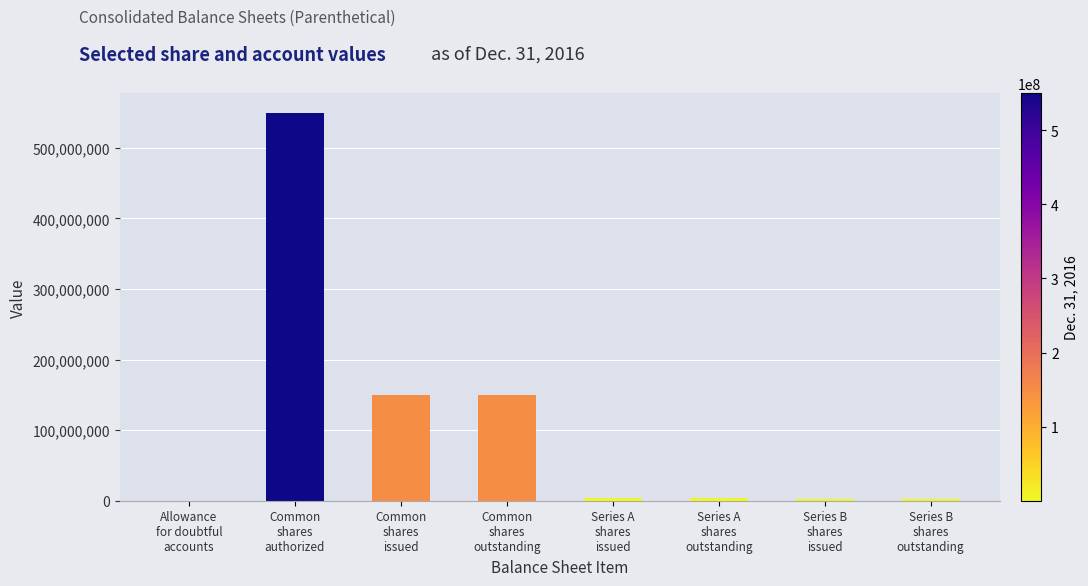

What is the change in value from Common
shares
outstanding to Series A
shares
outstanding?

-146332870